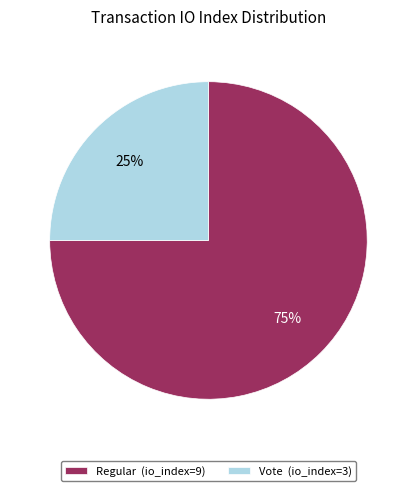

How many segments does this pie chart have?

2